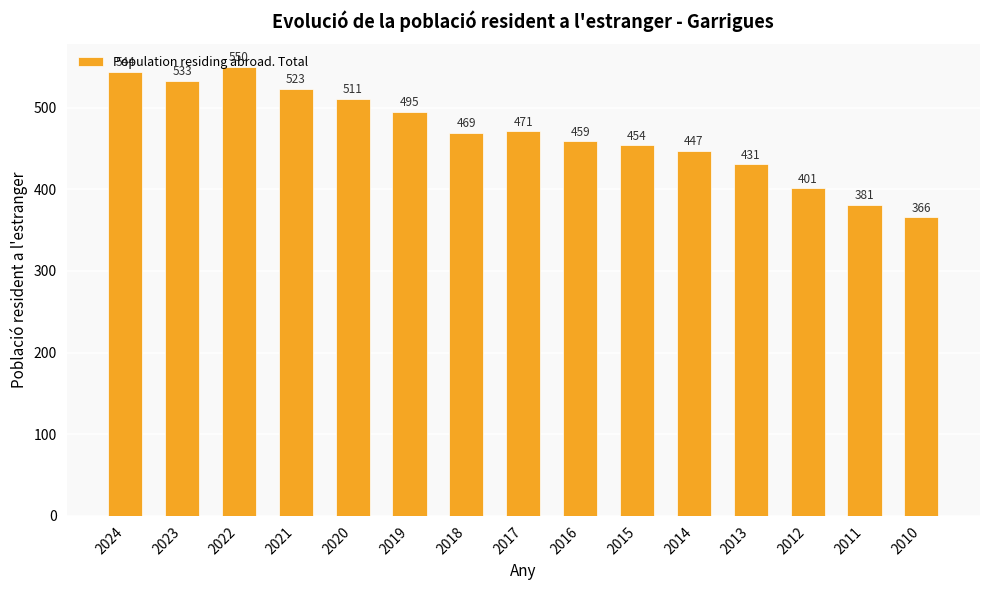

The value at 2023 is 533. True or false?

True